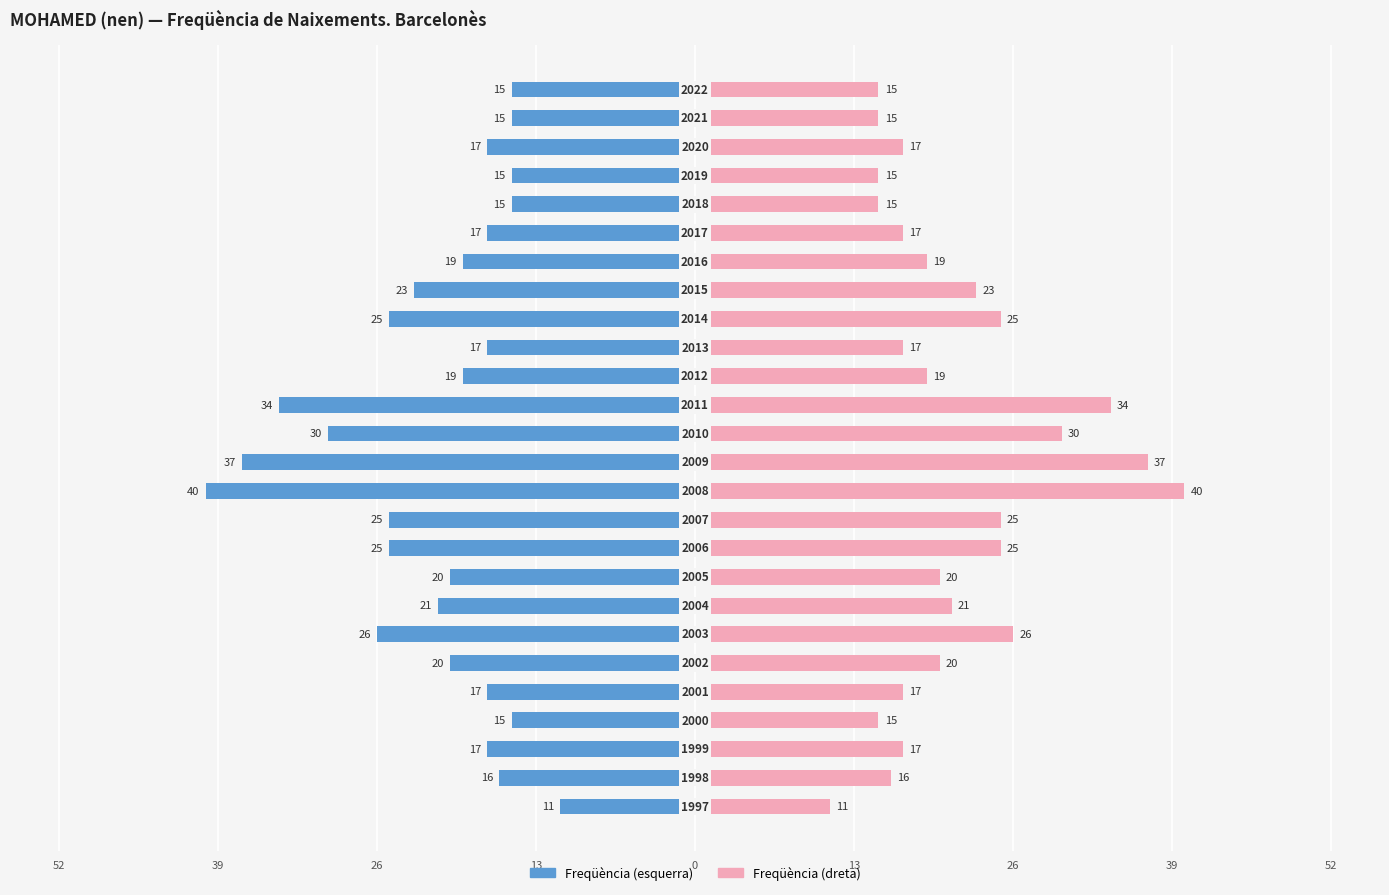

How many data points in Freqüència (dreta) are less than 19?

12